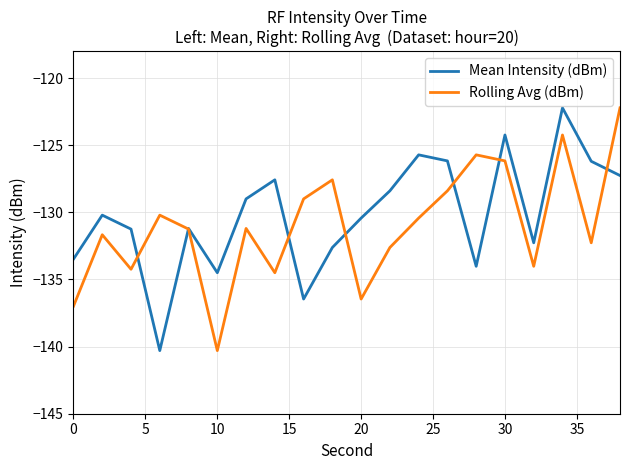

What is the minimum value shown in the chart?

-140.3